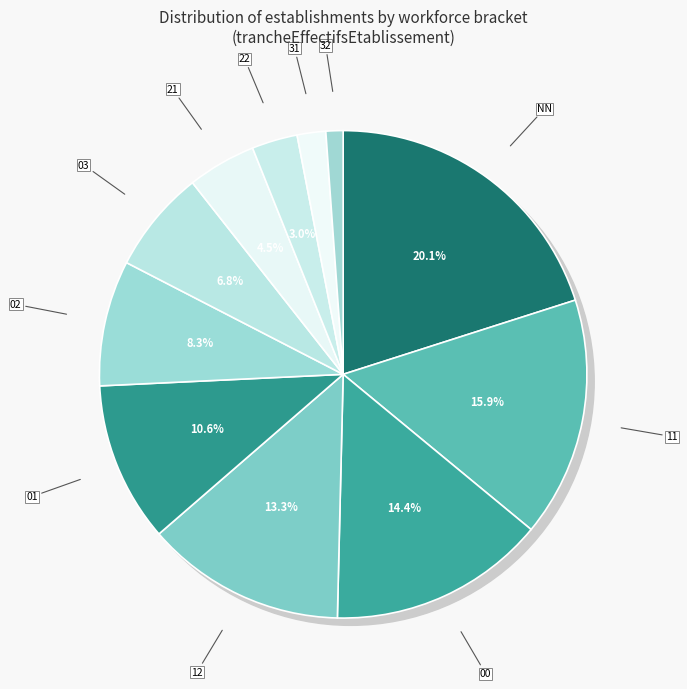

Rank the categories by value from highest to lowest.

NN, 11, 00, 12, 01, 02, 03, 21, 22, 31, 32